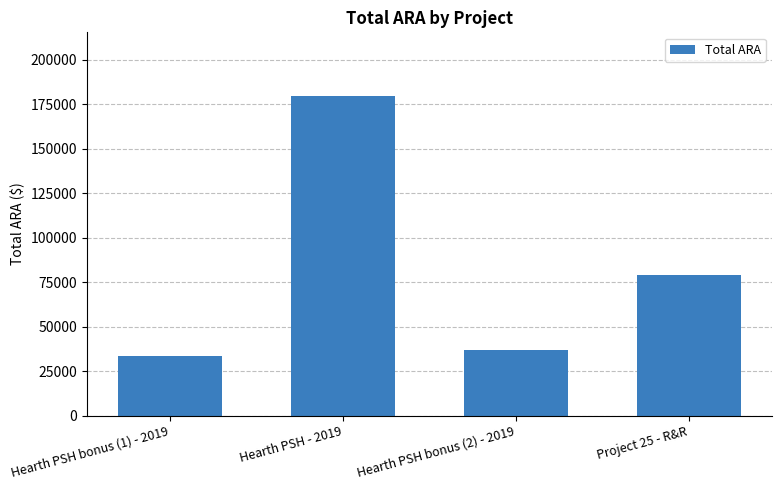

At which label is the value closest to 106631?

Project 25 - R&R